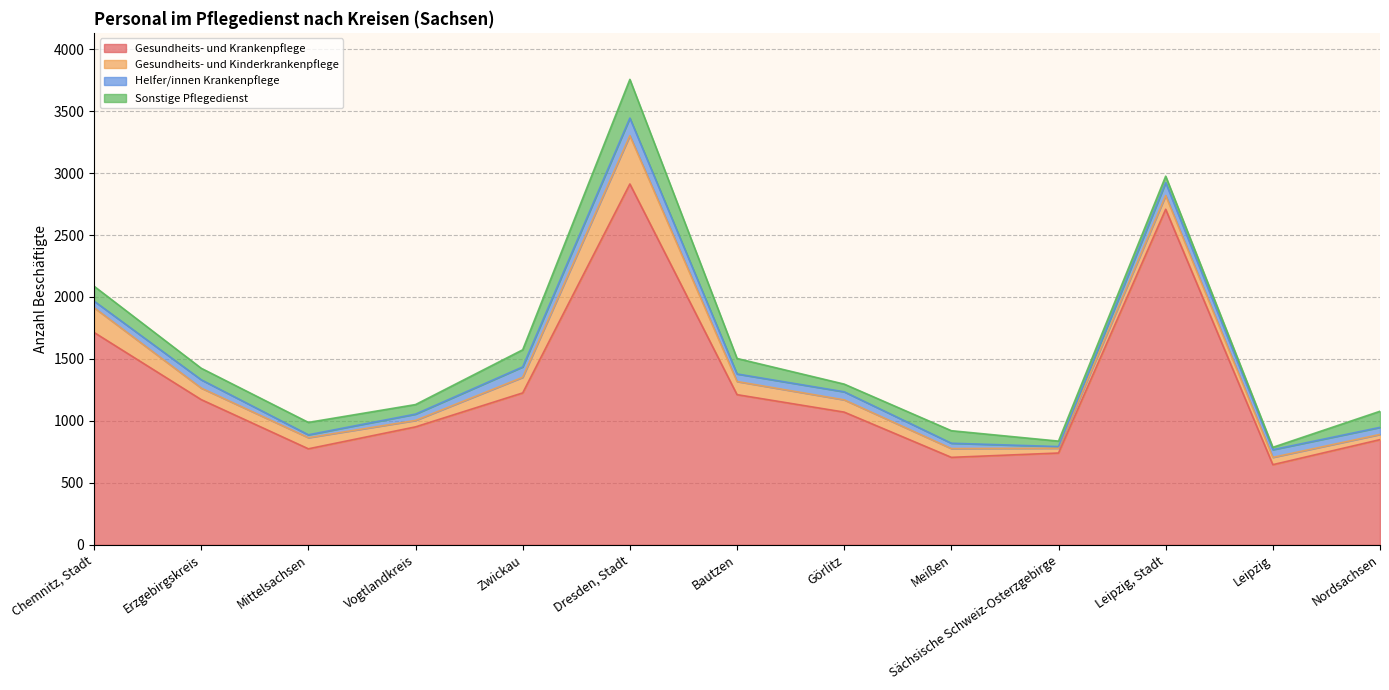

Between Chemnitz, Stadt and Sächsische Schweiz-Osterzgebirge, which is larger?

Chemnitz, Stadt